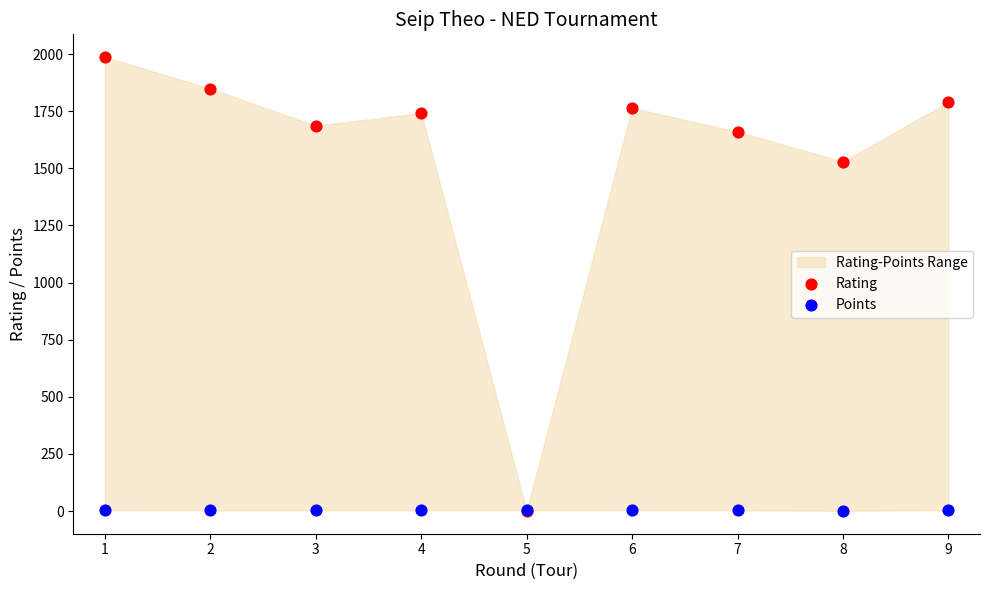

In the Rating series, what Y value is closest to 993?

1529.0